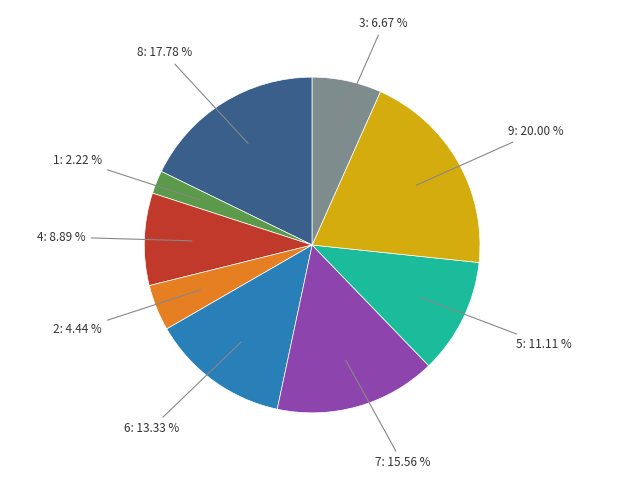

Is there any slice that represents more than half of the pie?

No